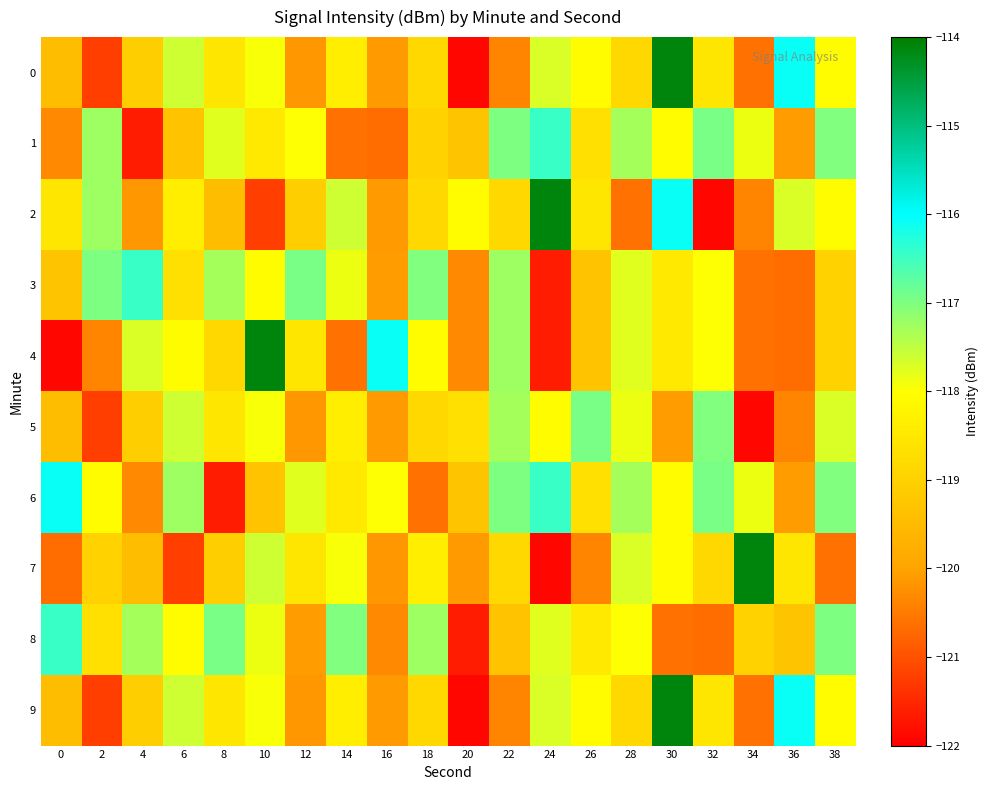

List the series in order of their peak value, lowest first.

5, 1, 3, 8, 6, 0, 2, 4, 7, 9